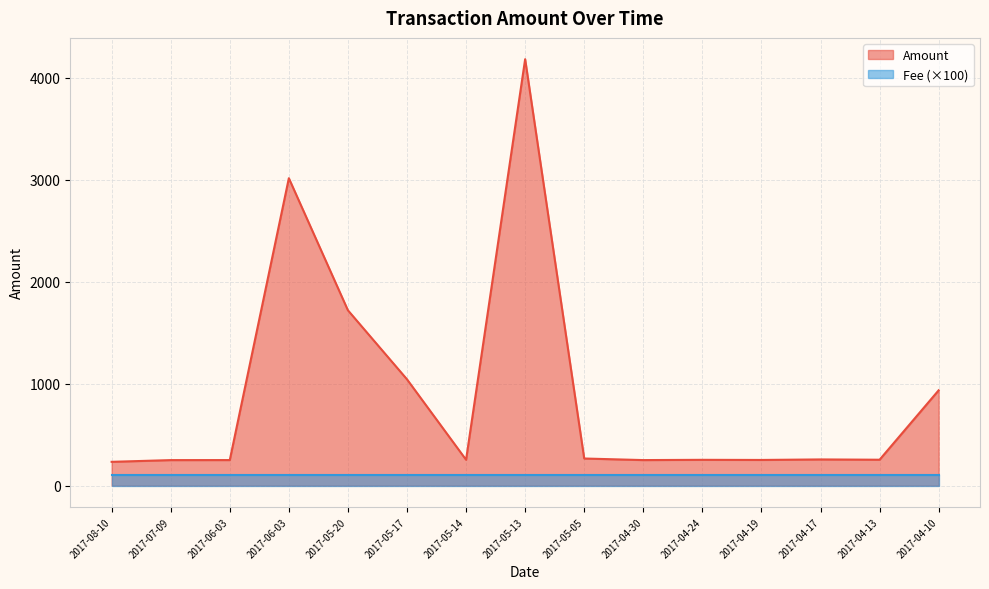

List the labels in order of value, smallest first.

2017-08-10, 2017-07-09, 2017-04-30, 2017-06-03, 2017-04-19, 2017-04-24, 2017-05-14, 2017-04-13, 2017-04-17, 2017-05-05, 2017-04-10, 2017-05-17, 2017-05-20, 2017-06-03, 2017-05-13